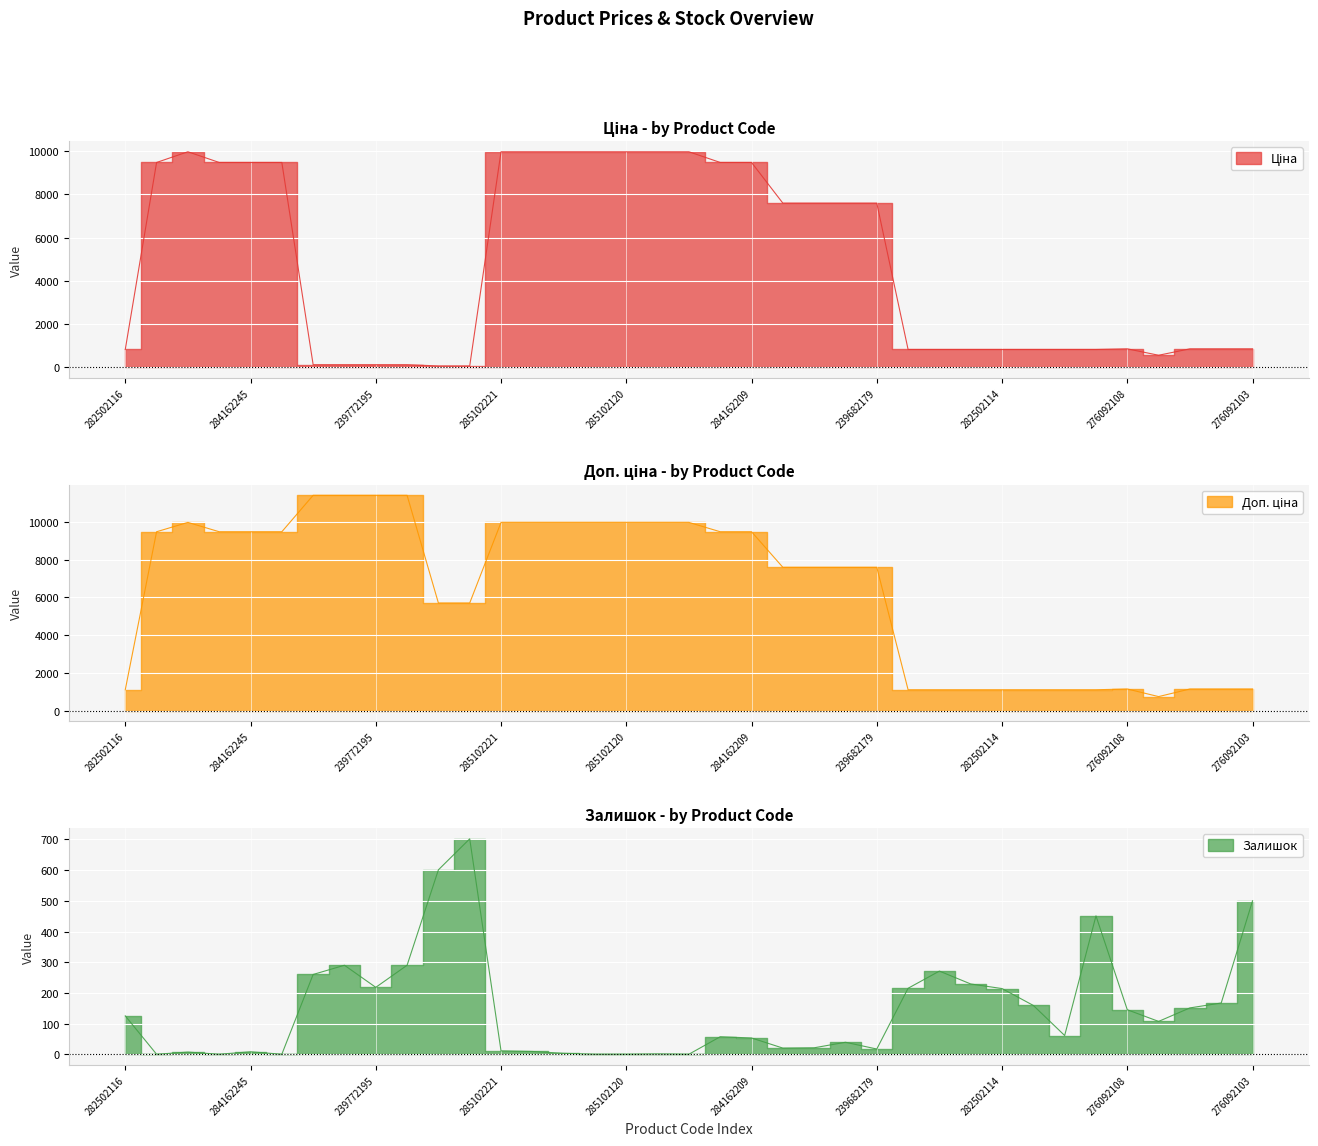

What is the label of the 5th point from the right?

276092108